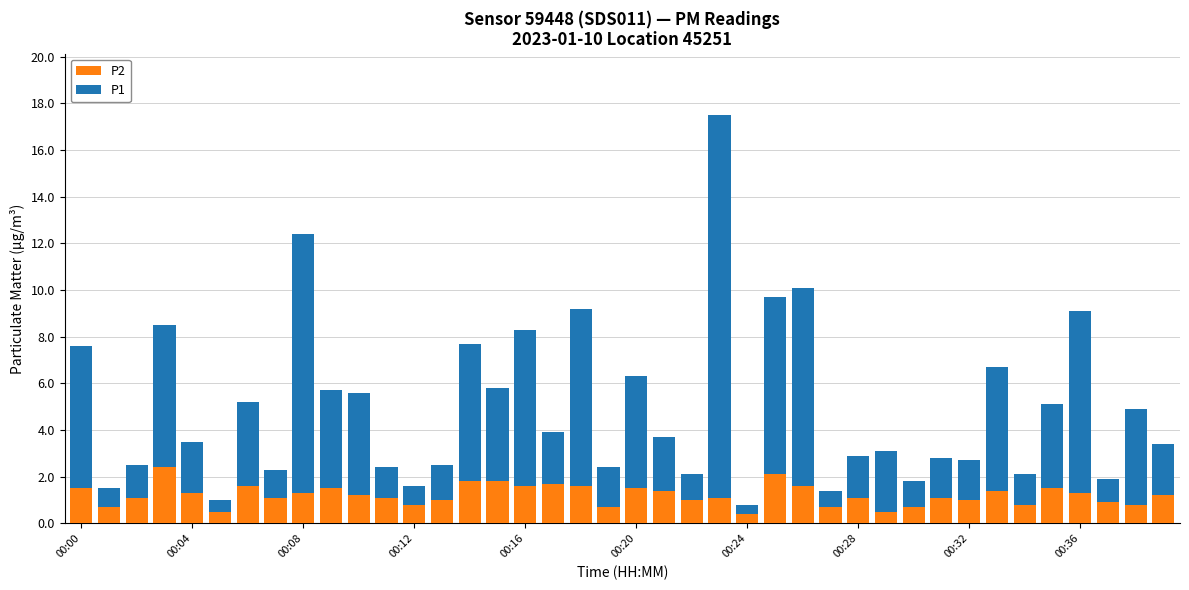

Does the chart contain any negative values?

No